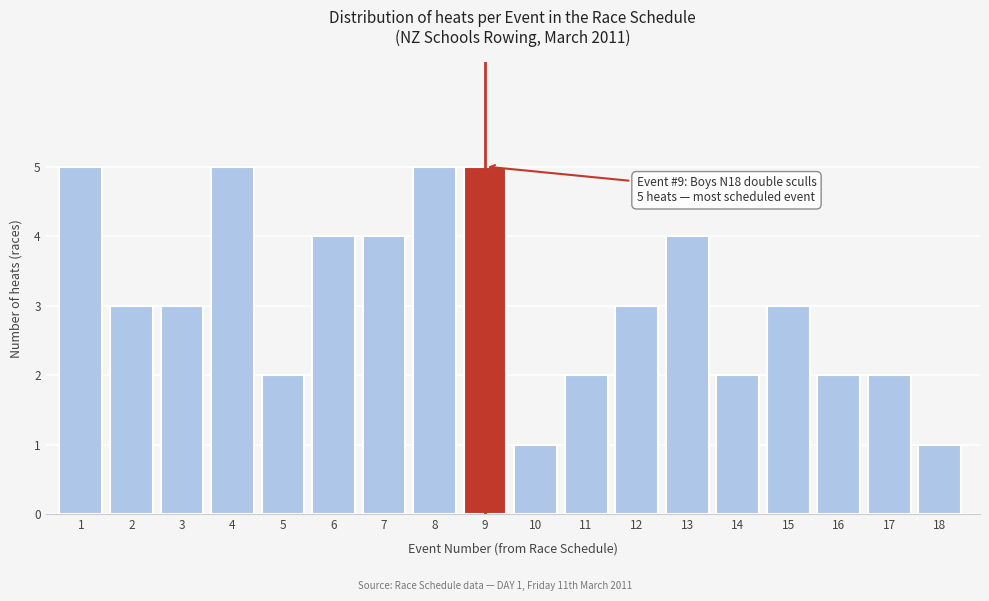

Reading left to right, list all the values displayed in this chart.

1=5	2=3	3=3	4=5	5=2	6=4	7=4	8=5	9=5	10=1	11=2	12=3	13=4	14=2	15=3	16=2	17=2	18=1